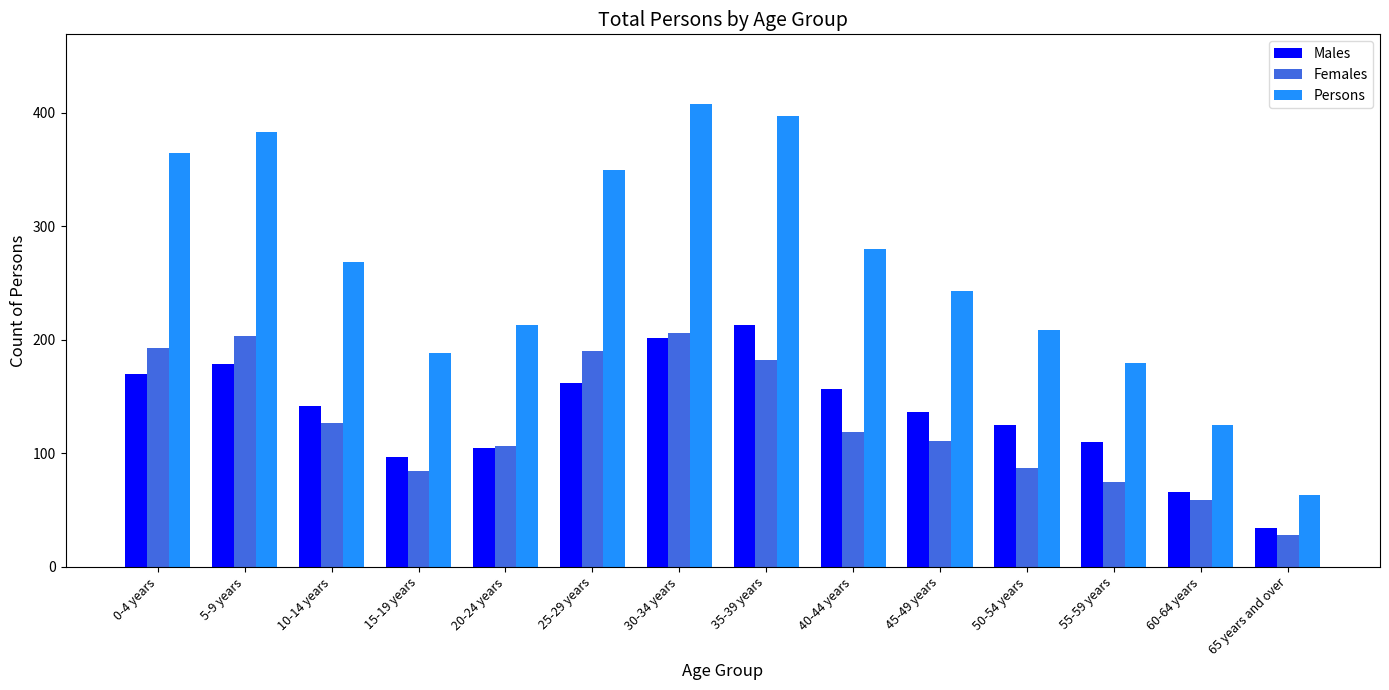

The Males series shows 87 at 10-14 years. True or false?

False